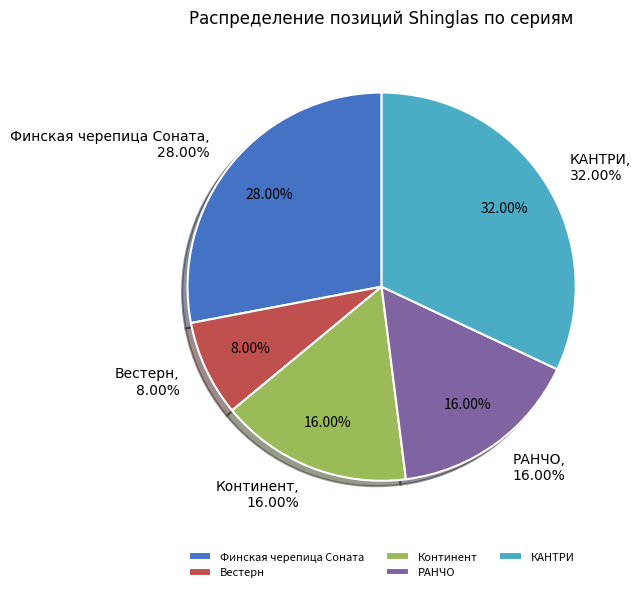

What is the ratio of the value at РАНЧО to the value at КАНТРИ?

0.5